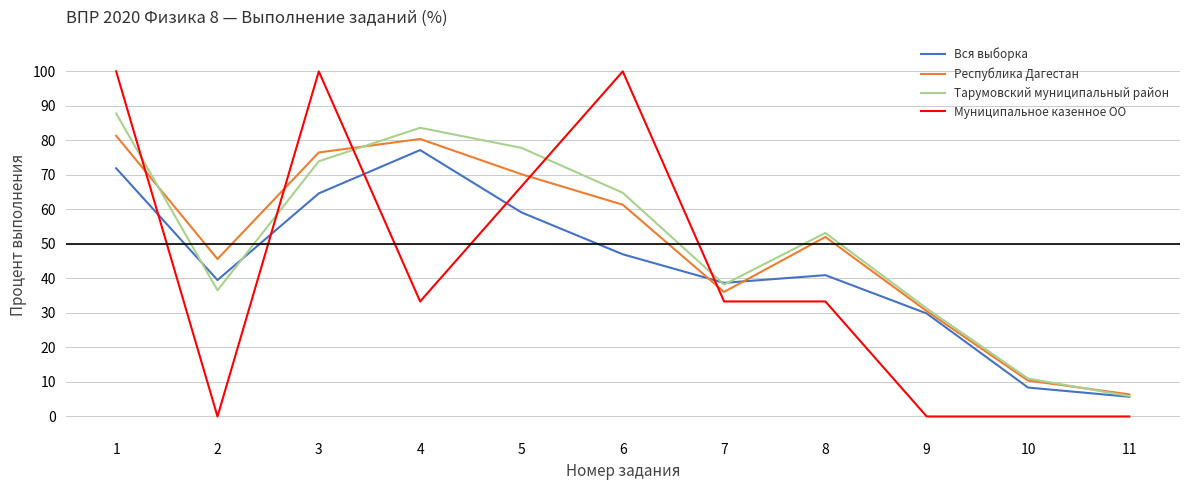

What is the maximum value shown in the chart?

100.0